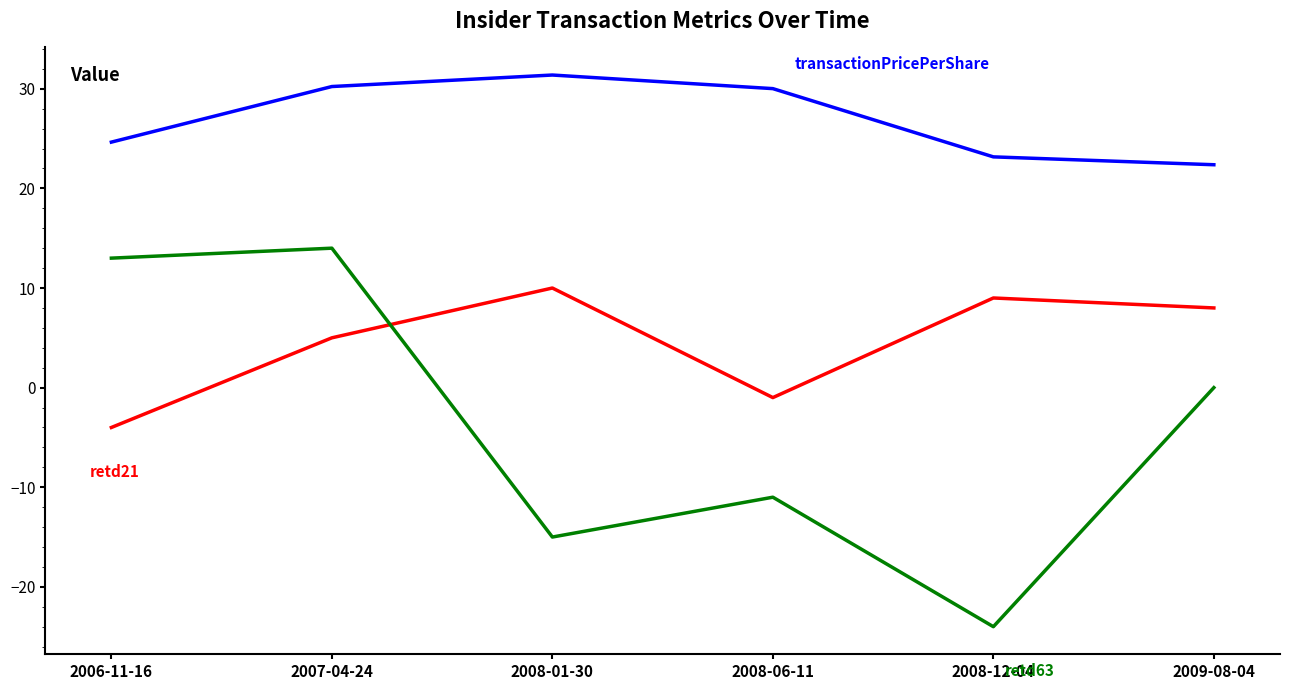

What is the total value across all series at 2008-12-04?

8.2